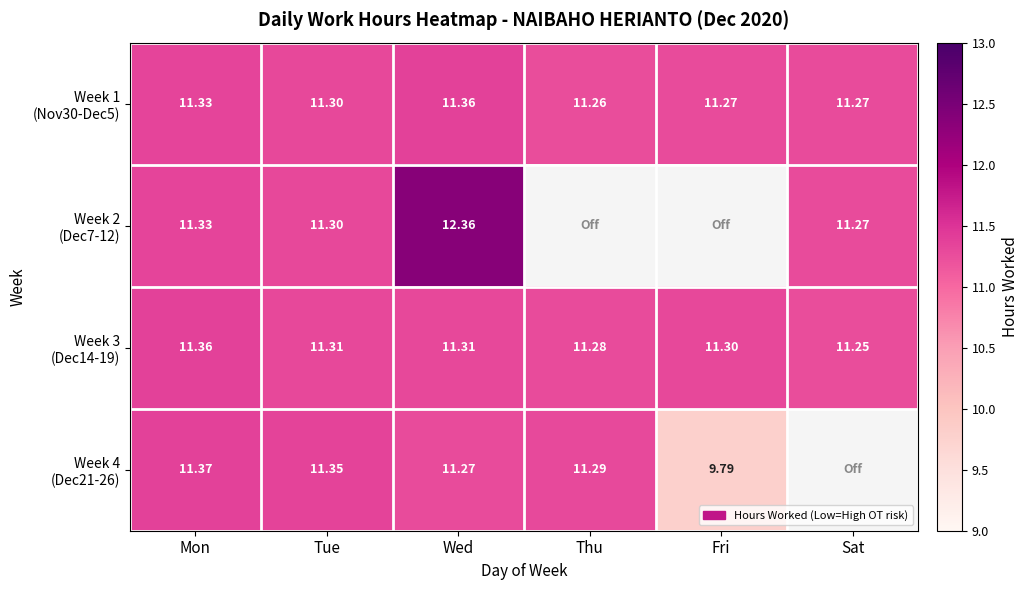

What is the minimum value for Week 3 (Dec14-19)?

11.2